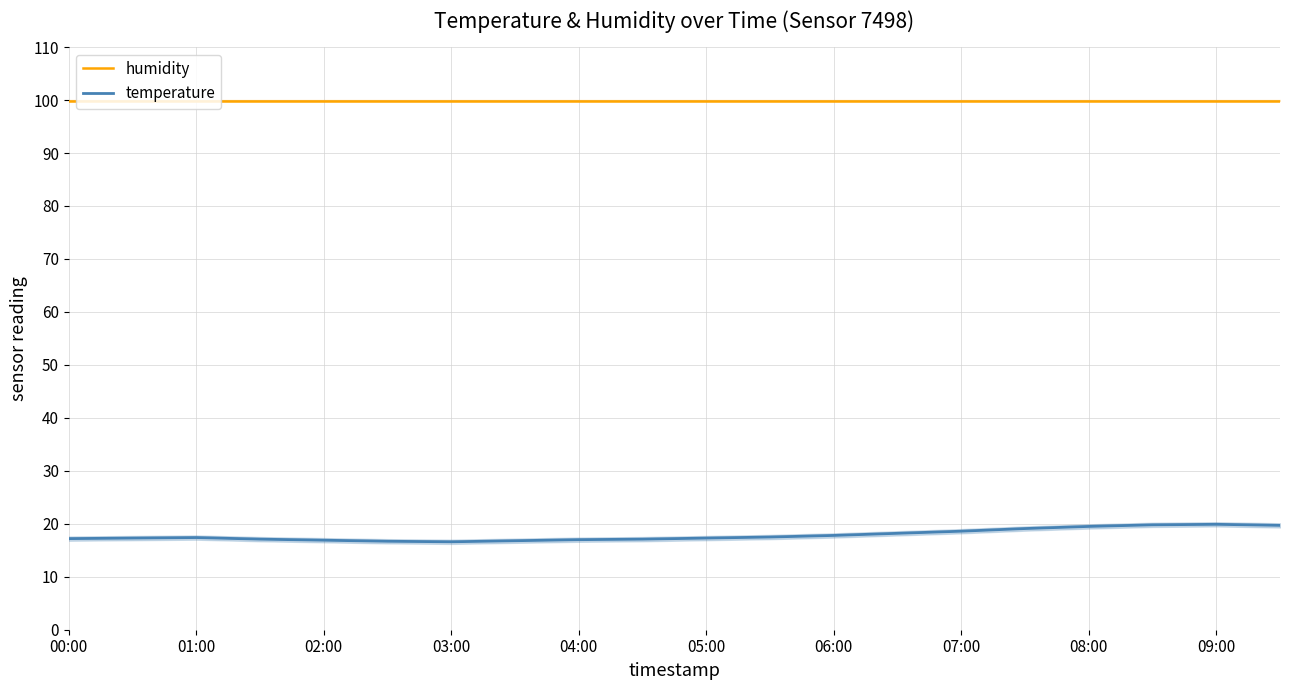

The temperature series shows 16.9 at 02:00. True or false?

True